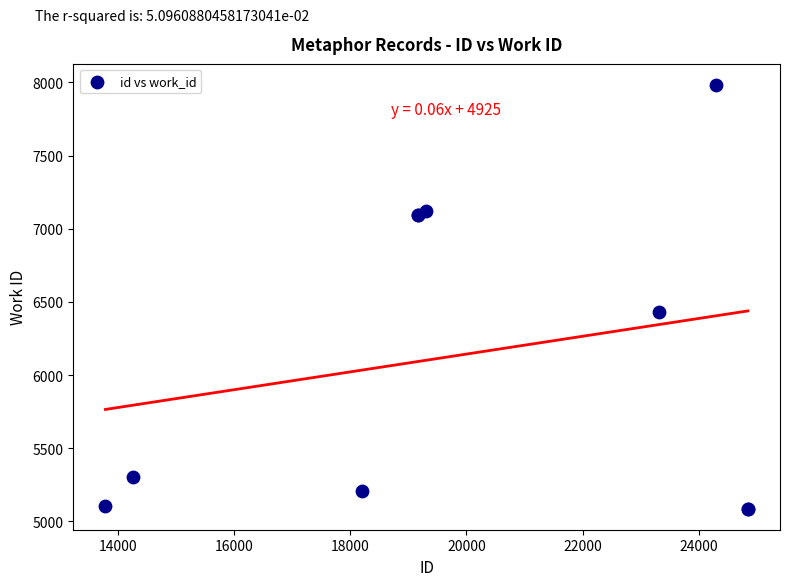

What Y value in the scatter plot is closest to 6535?

6428